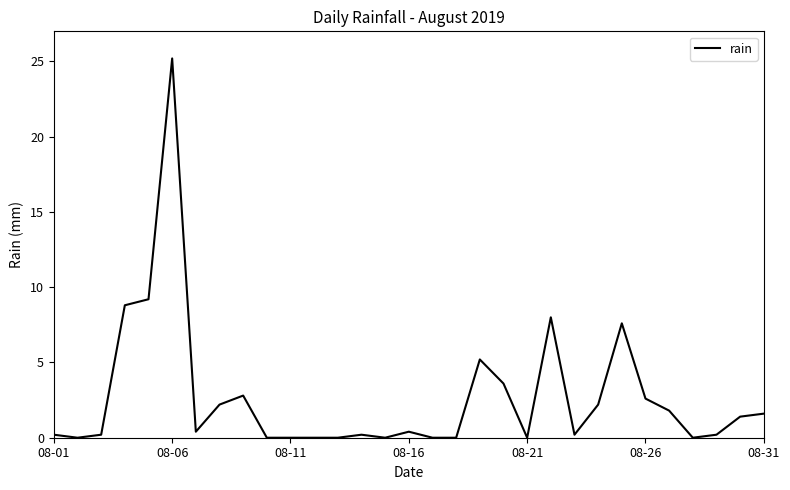

What is the difference between the maximum and minimum values?

25.2